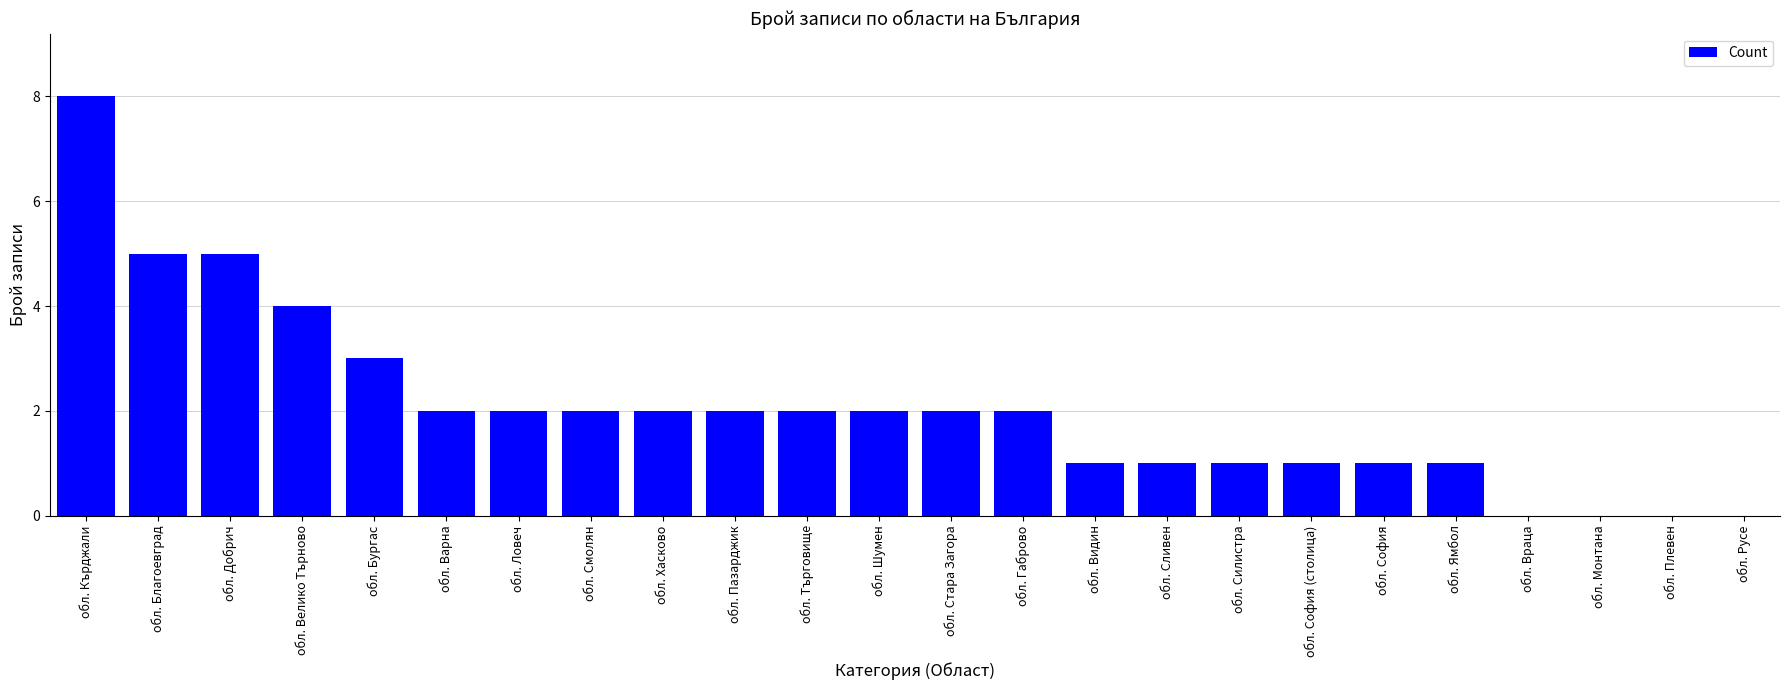

What is the greatest value displayed?

8